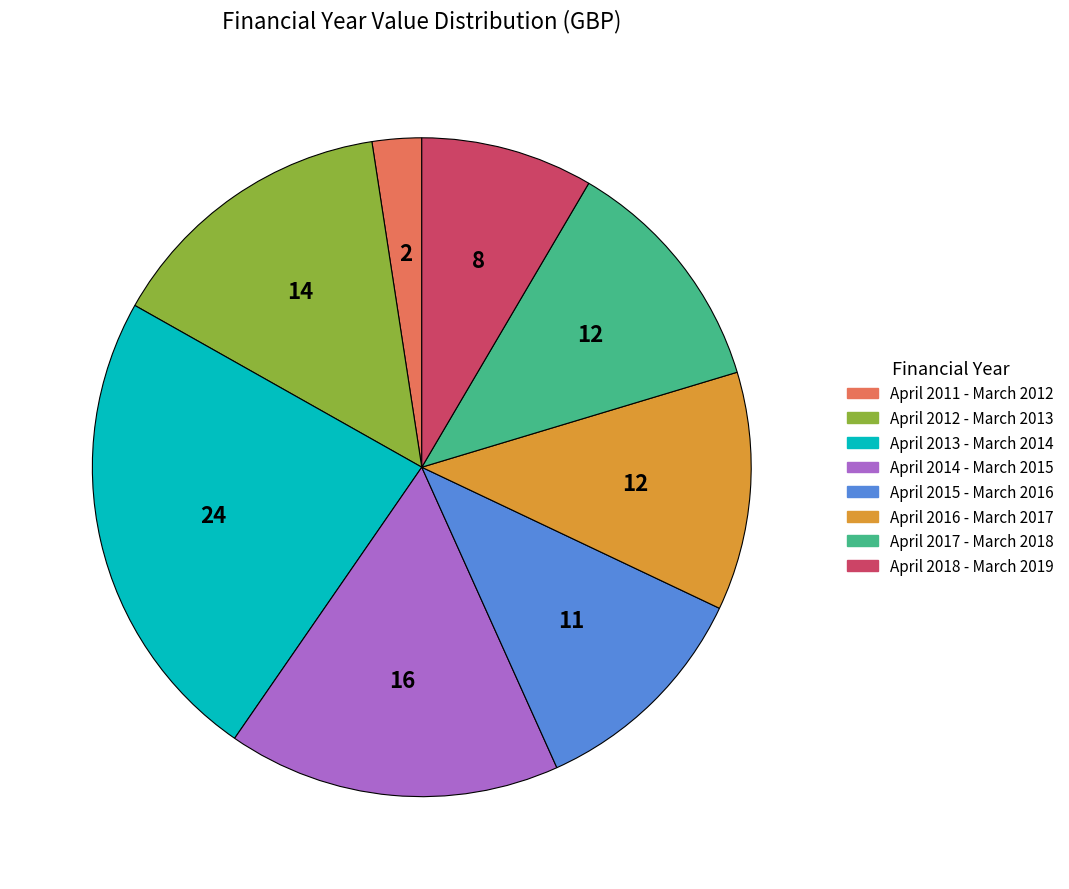

Which has a higher value, April 2015 - March 2016 or April 2011 - March 2012?

April 2015 - March 2016